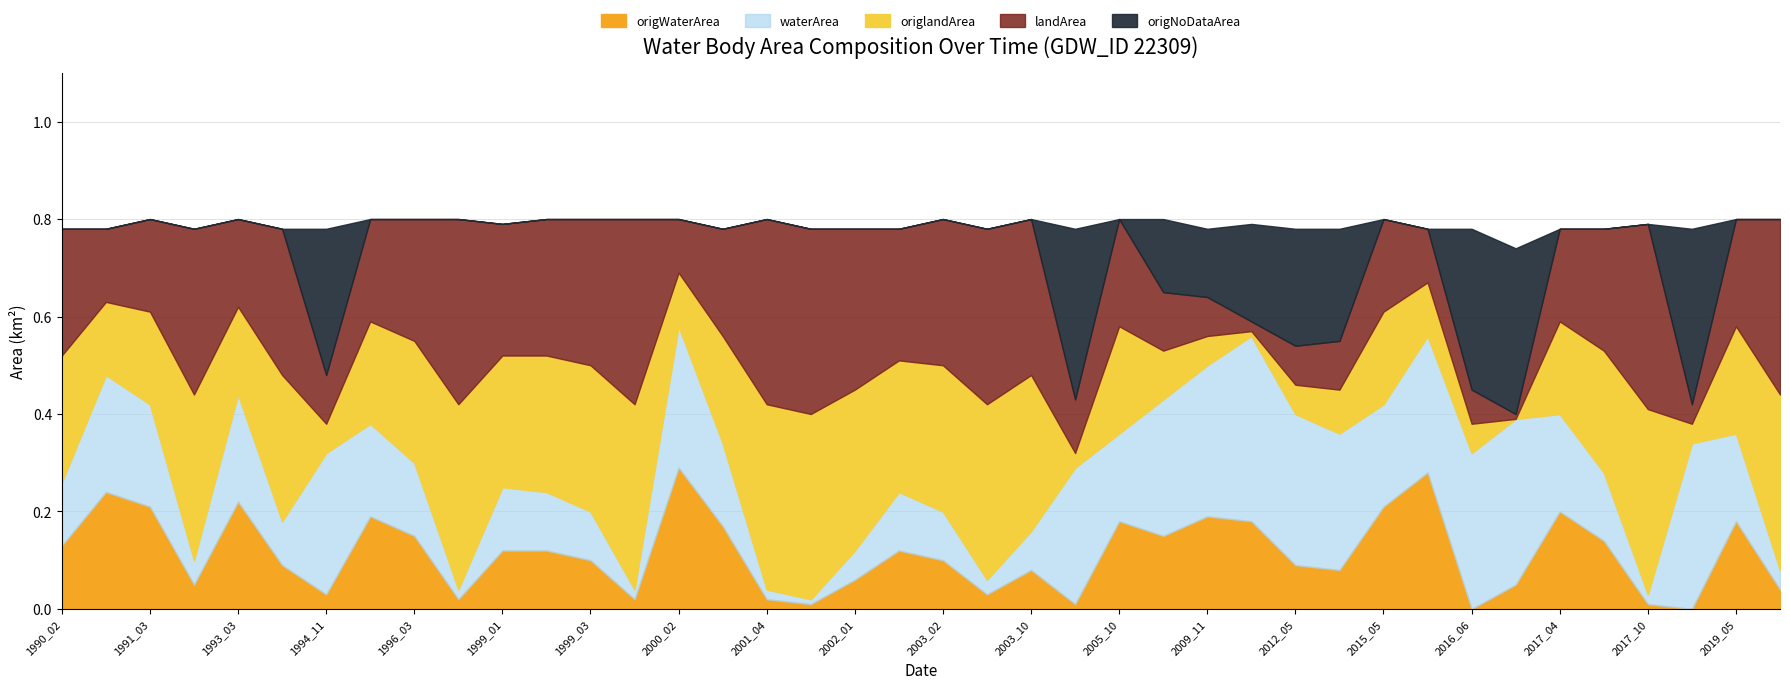

True or false: origlandArea and landArea intersect in this chart.

False